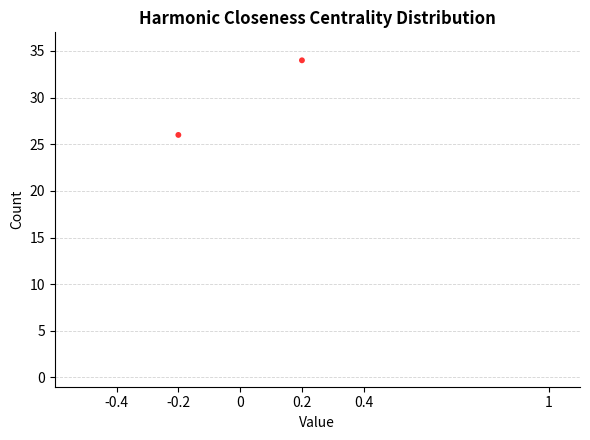

What is the range of Y values (max minus min)?

8